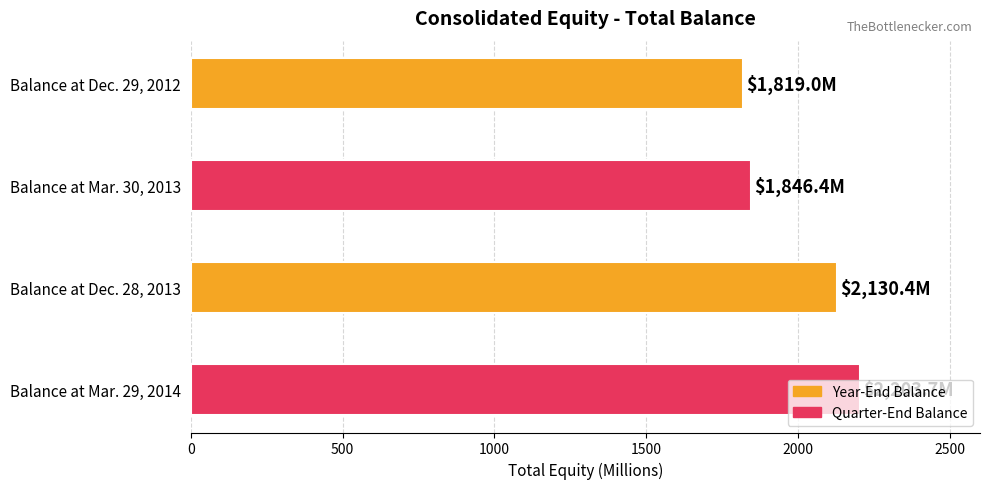

Rank the categories by value from lowest to highest.

Balance at Dec. 29, 2012, Balance at Mar. 30, 2013, Balance at Dec. 28, 2013, Balance at Mar. 29, 2014